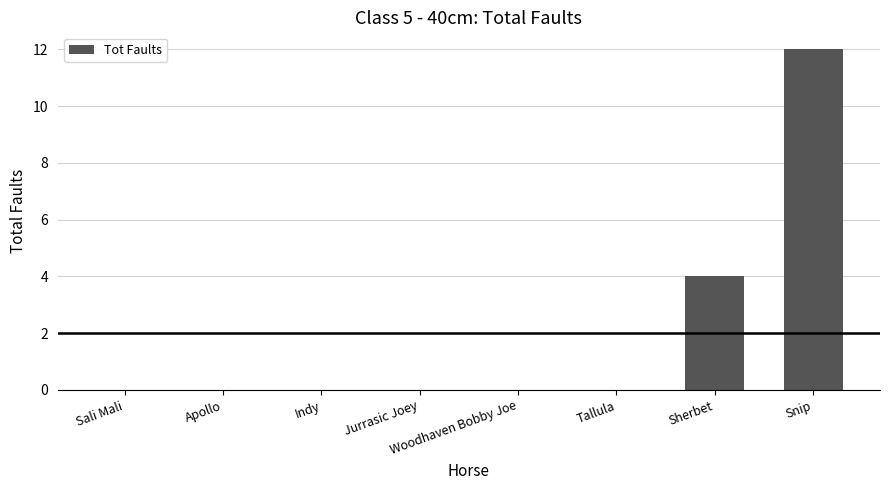

Is it true that the value at Snip is 7?

False